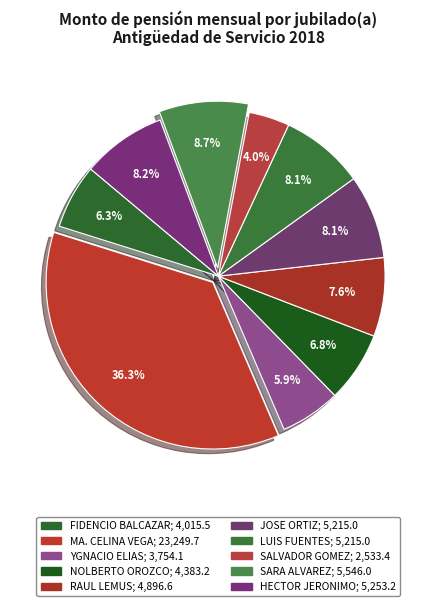

Rank the categories by value from lowest to highest.

SALVADOR GOMEZ, YGNACIO ELIAS, FIDENCIO BALCAZAR, NOLBERTO OROZCO, RAUL LEMUS, JOSE ORTIZ, LUIS FUENTES, HECTOR JERONIMO, SARA ALVAREZ, MA. CELINA VEGA